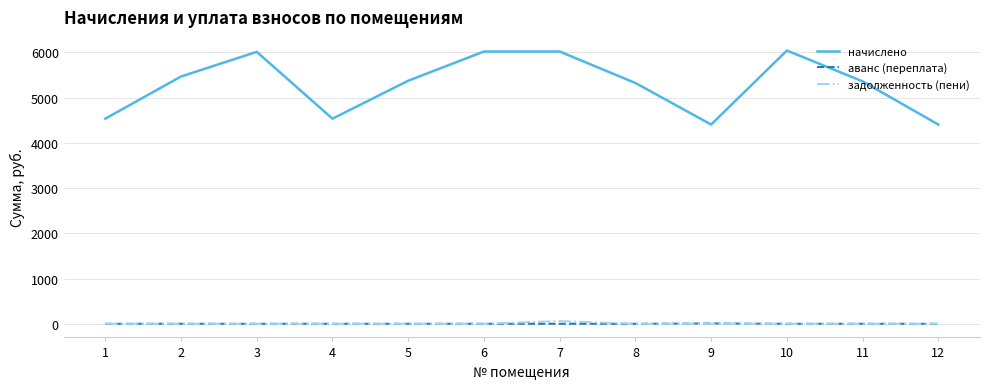

What is the difference between the maximum and minimum values in the аванс (переплата) series?

6.2